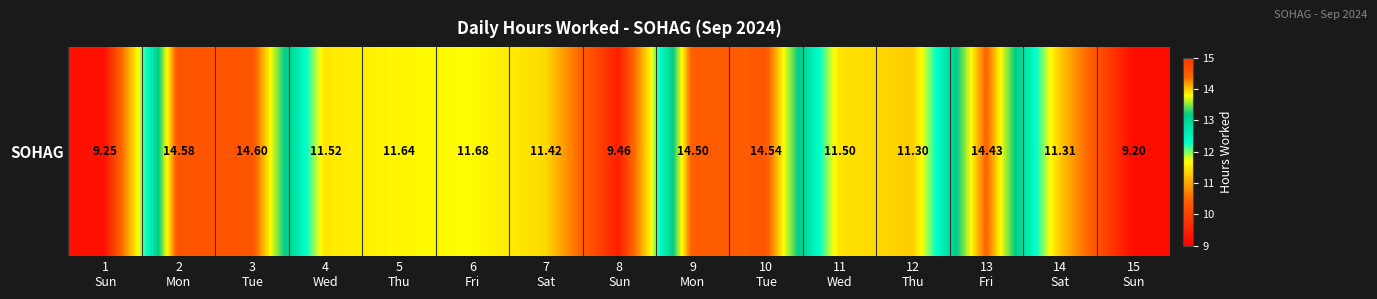

Reading left to right, extract all data points from this chart.

9.2	14.6	14.6	11.5	11.6	11.7	11.4	9.5	14.5	14.5	11.5	11.3	14.4	11.3	9.2